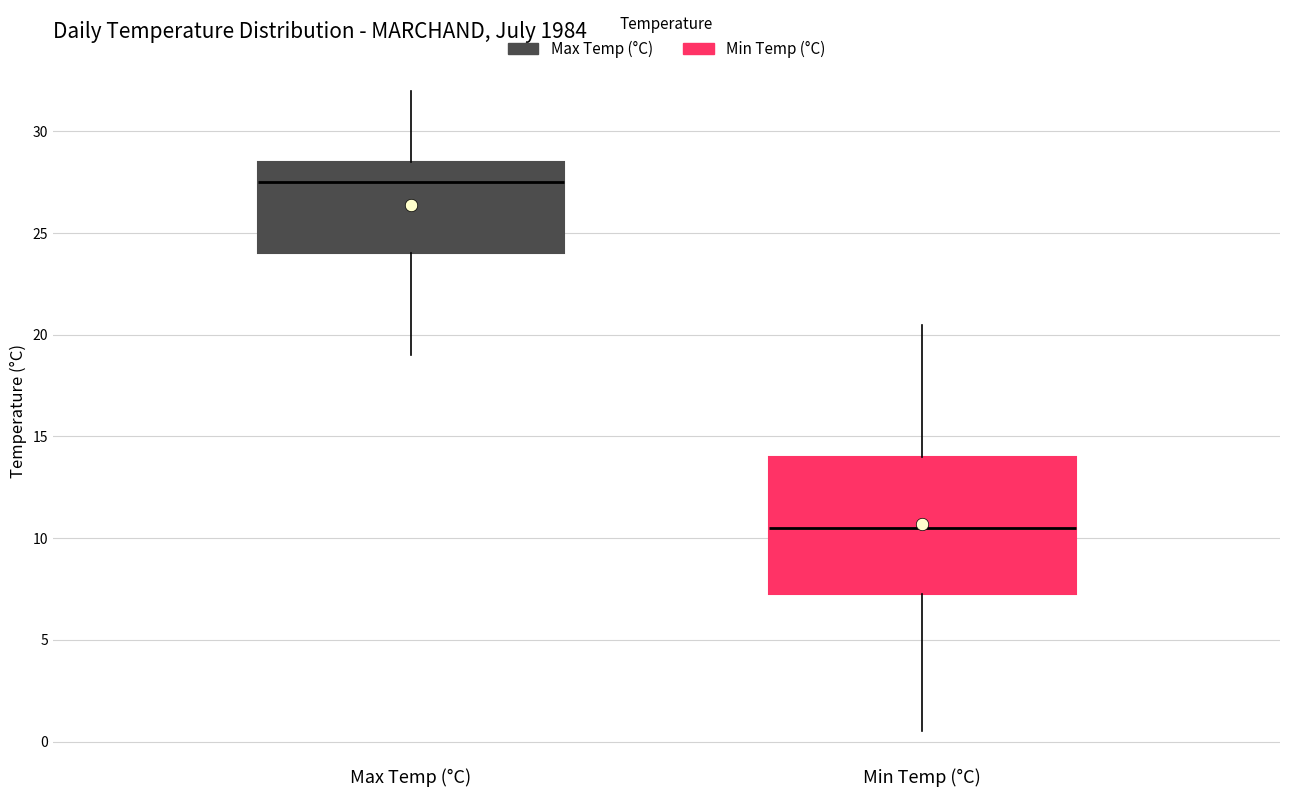

Which box is the tallest, from its lower edge to its upper edge?

Min Temp (°C)